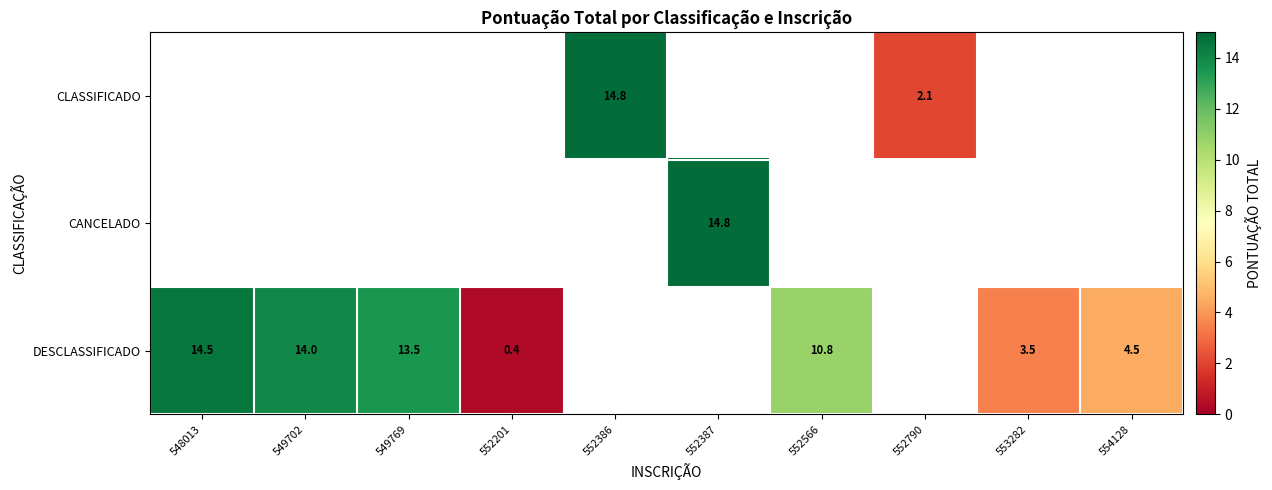

Is it true that CLASSIFICADO equals 0.6 at 552790?

False